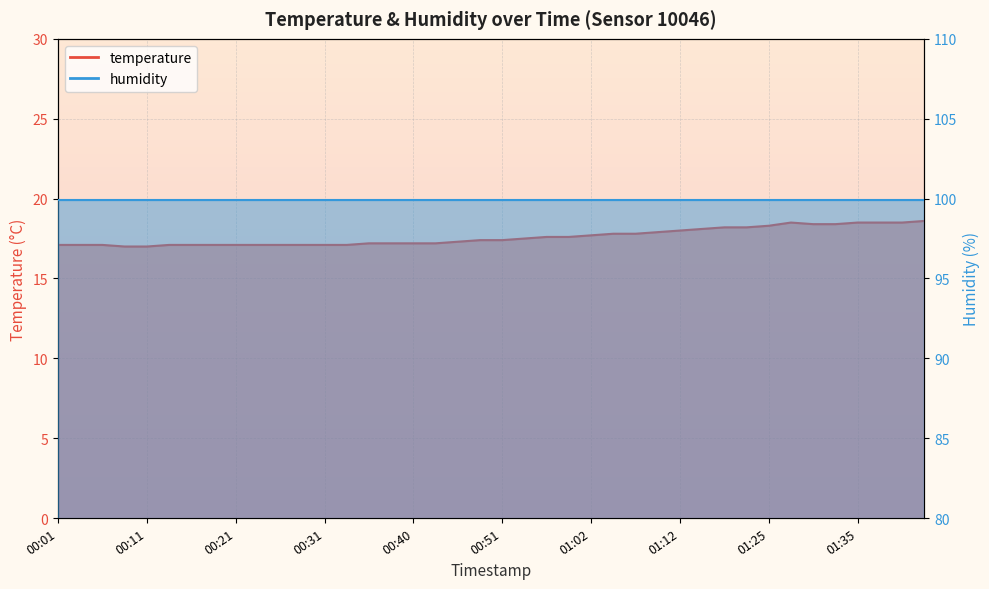

What is the difference between the maximum and minimum values?

1.6